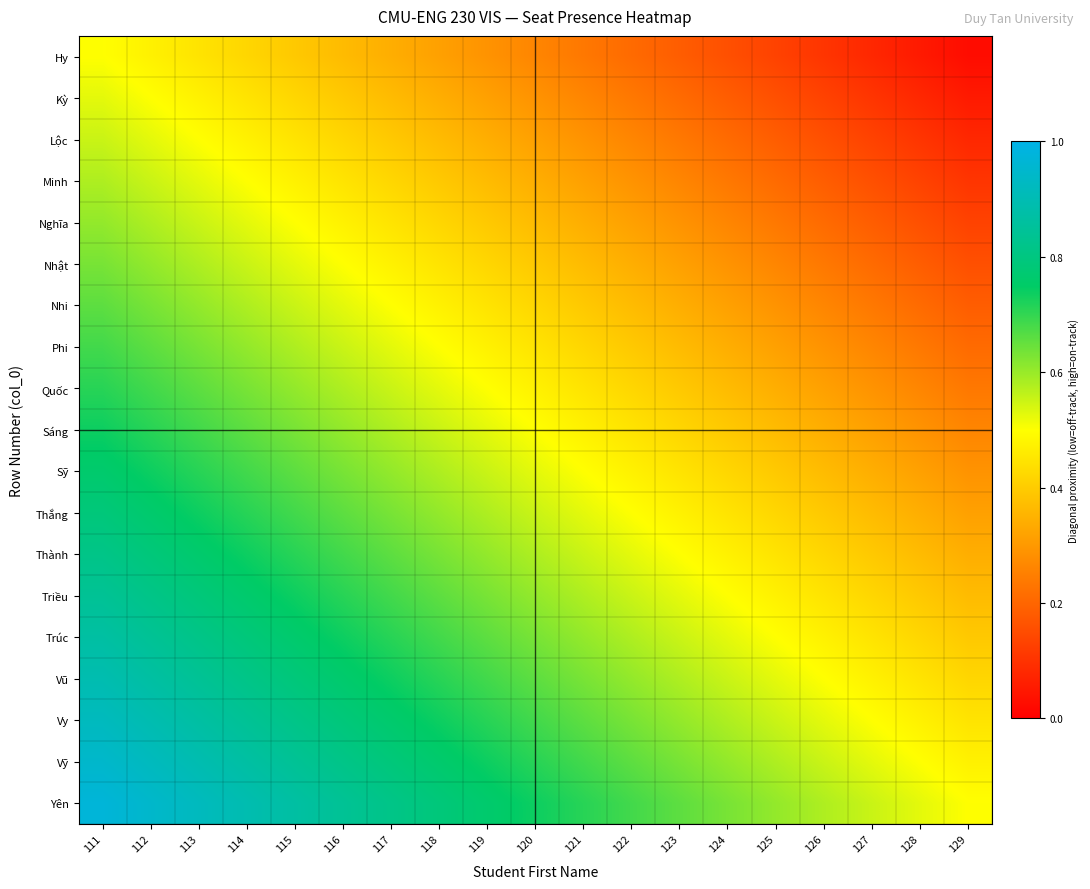

At which category is the sum across all series the highest?

111